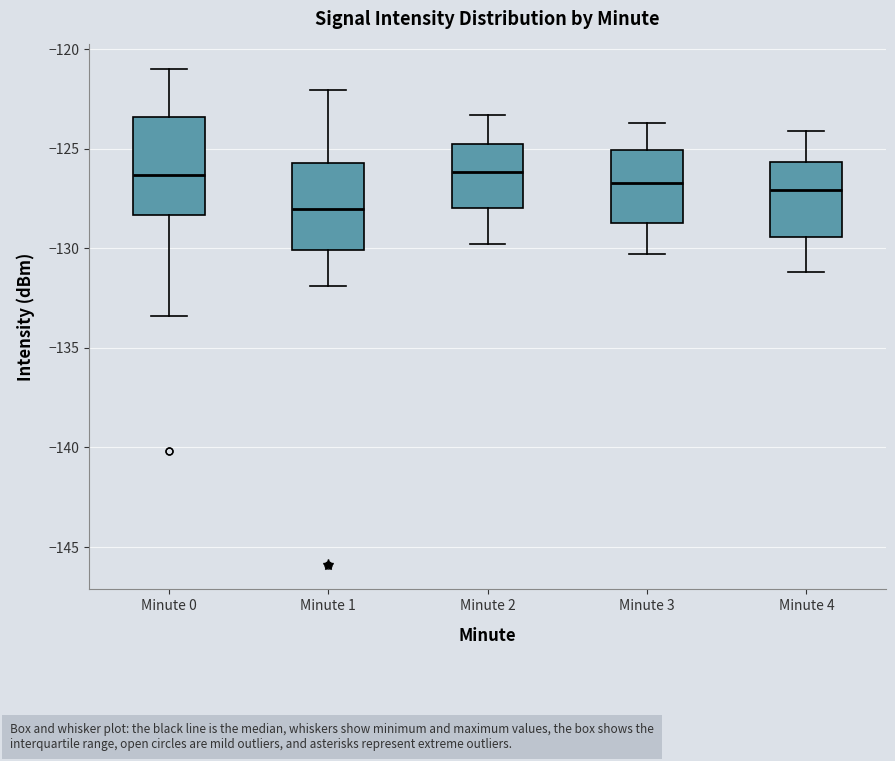

Comparing the boxes themselves (not the whiskers), which one is the tallest?

Minute 0